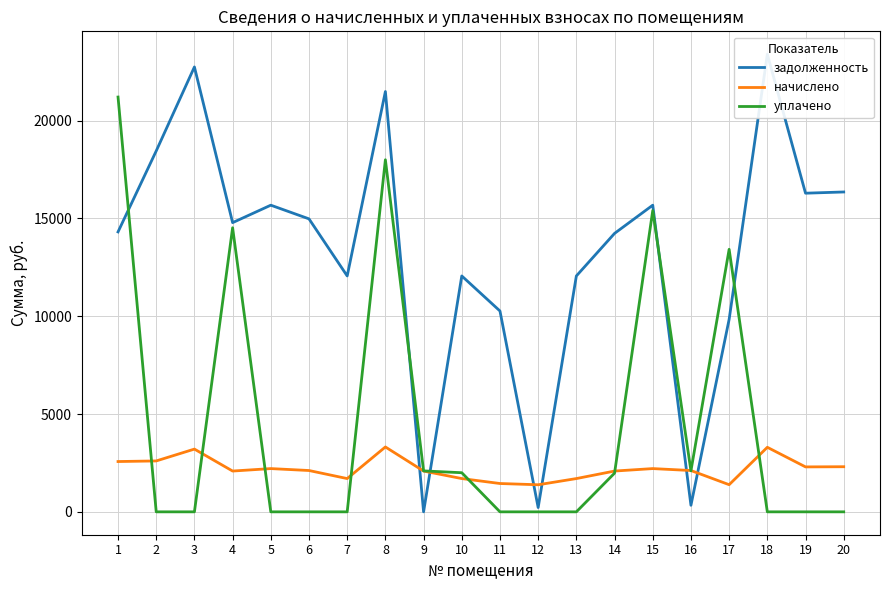

Between which two adjacent categories do задолженность and начислено first intersect?

8 and 9